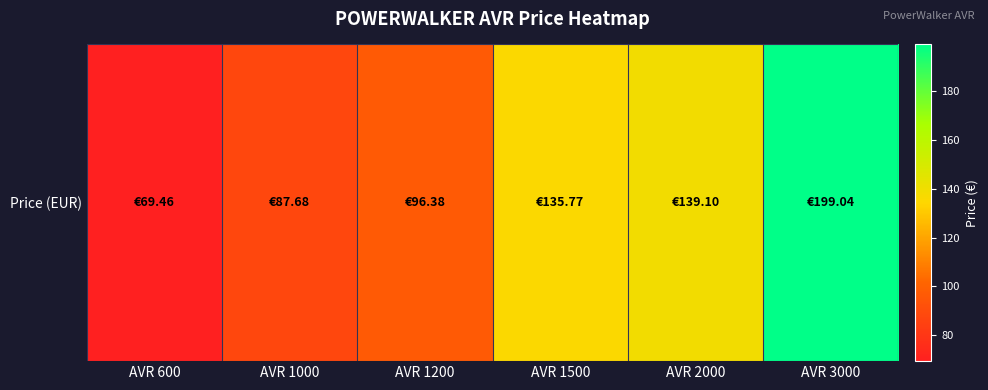

Approximately how many times larger is the value at AVR 1500 compared to AVR 3000?

0.7